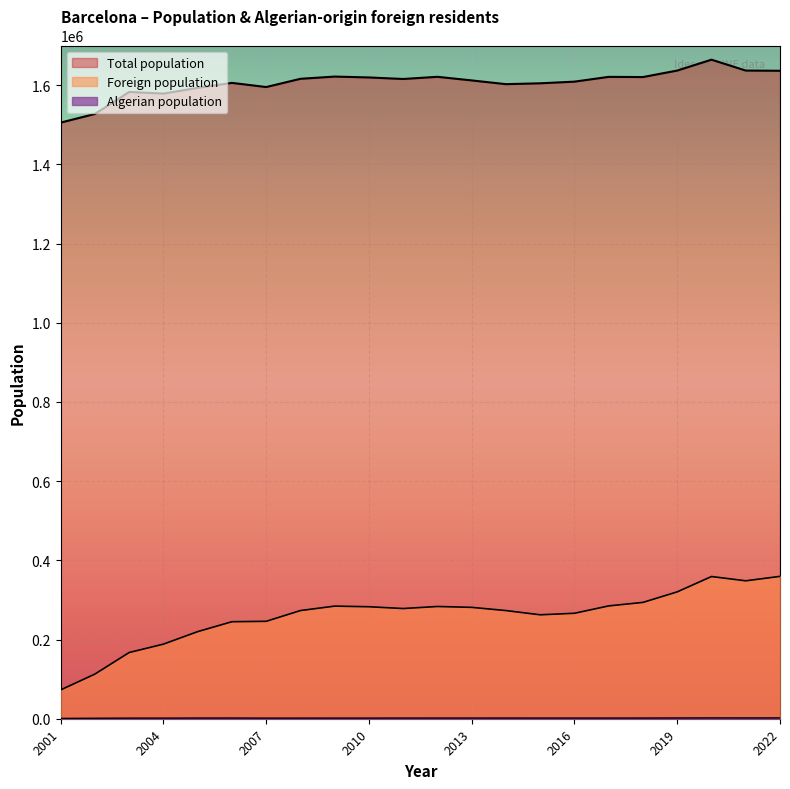

What value does the Foreign population series have at 2009, to the nearest 100?

284400